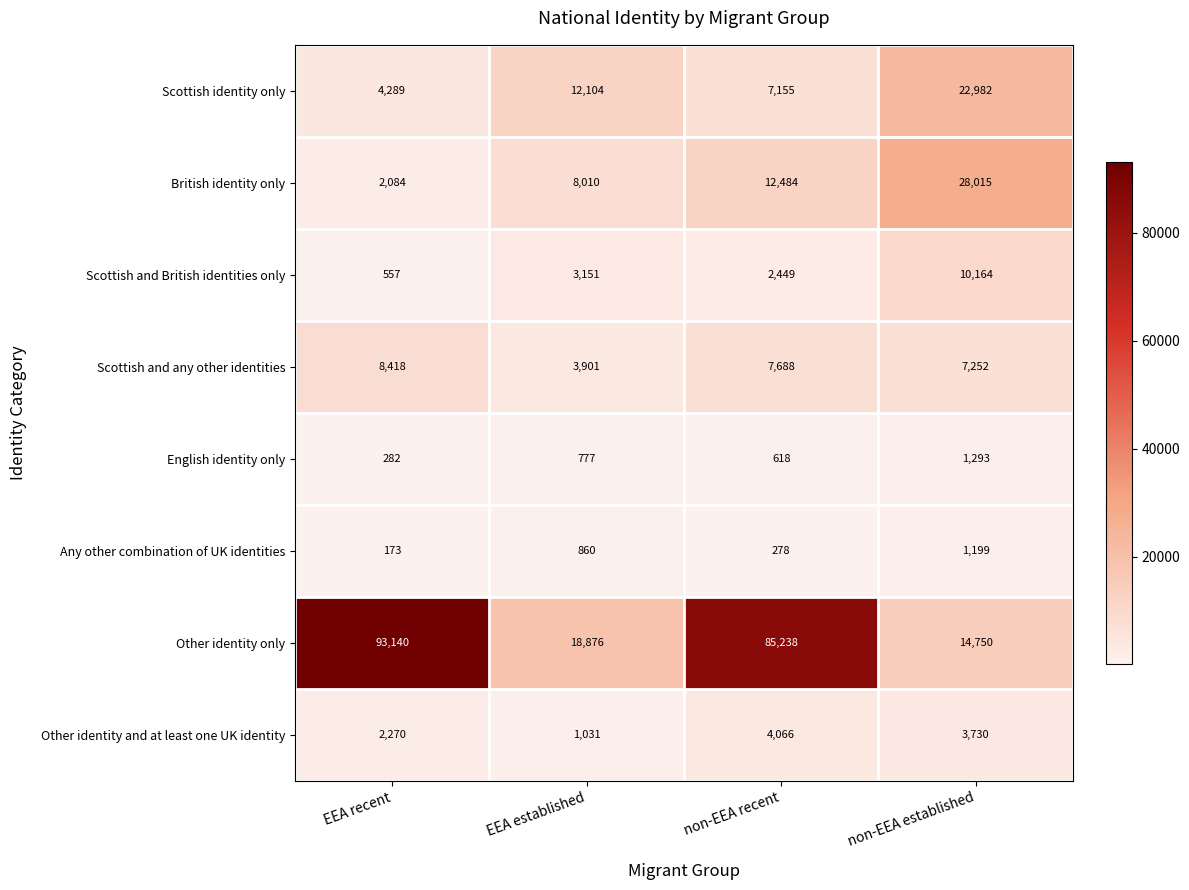

What is the minimum value for Scottish identity only?

4289